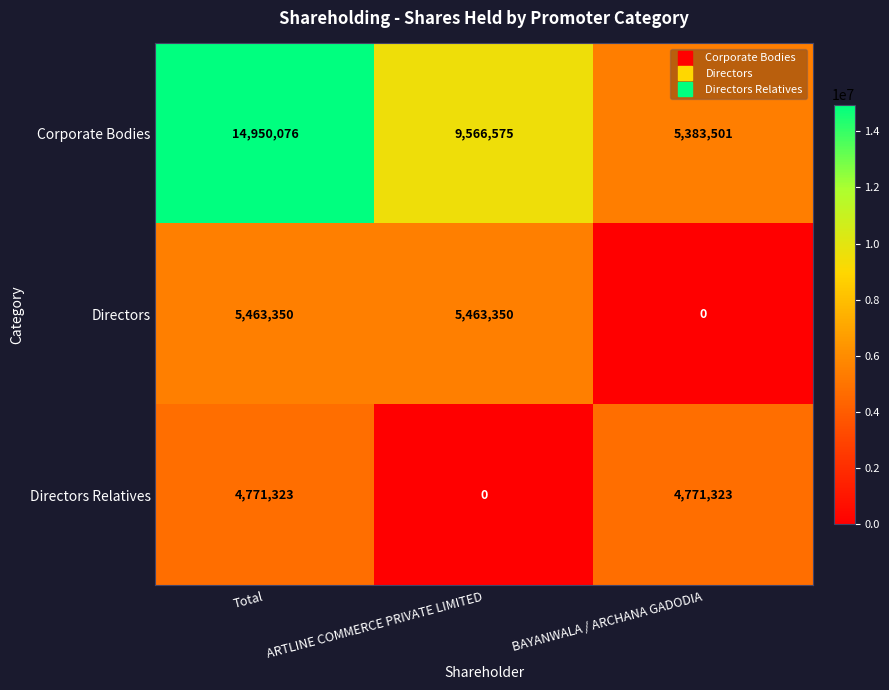

What is the sum of all Directors values?

10926700